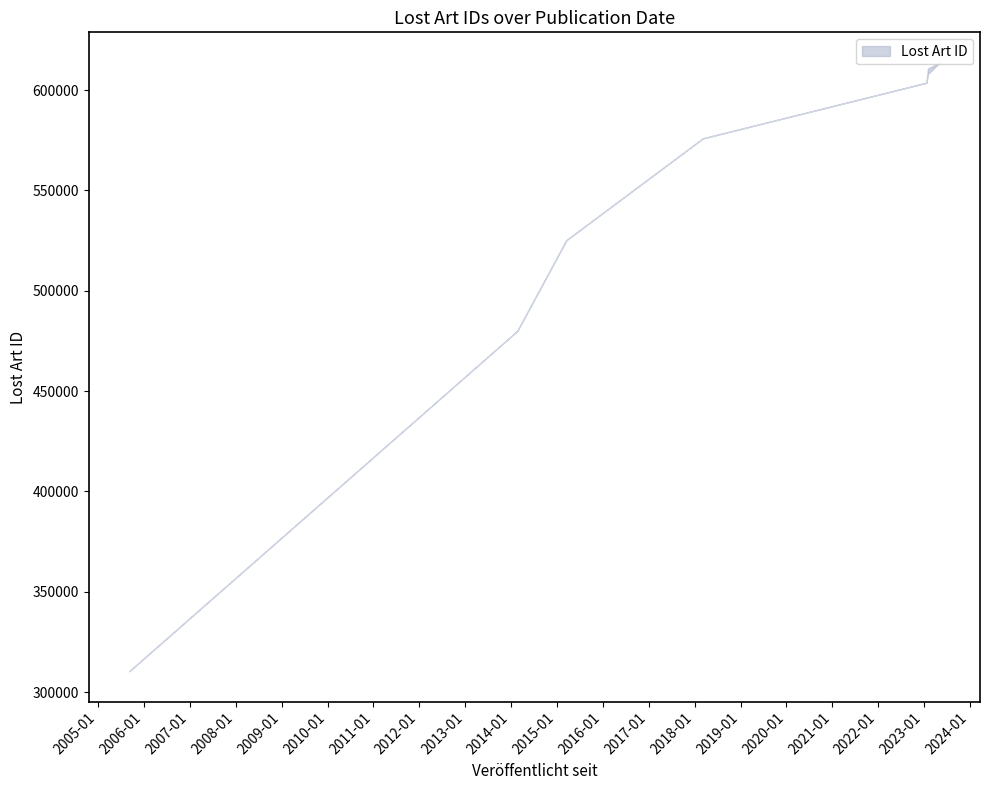

At which label does the data first exceed 608521?

2023-01-31